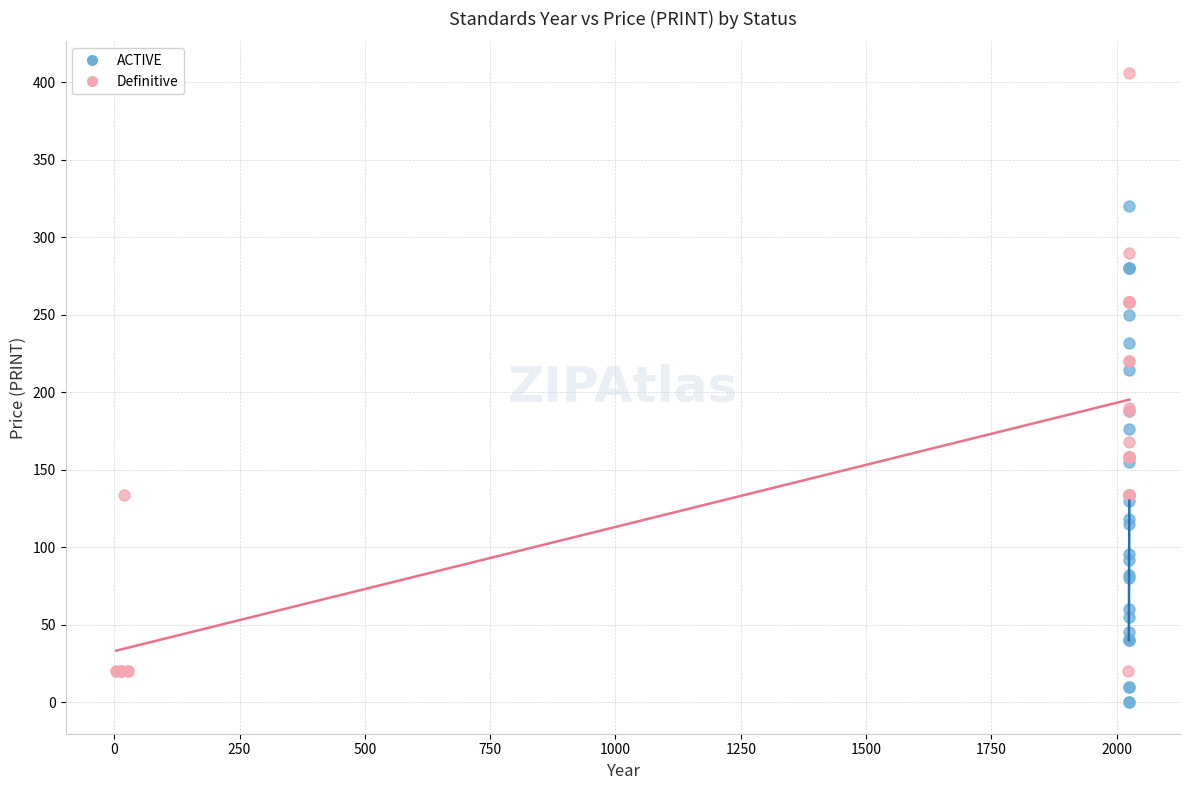

Which series reaches the minimum Y coordinate?

ACTIVE